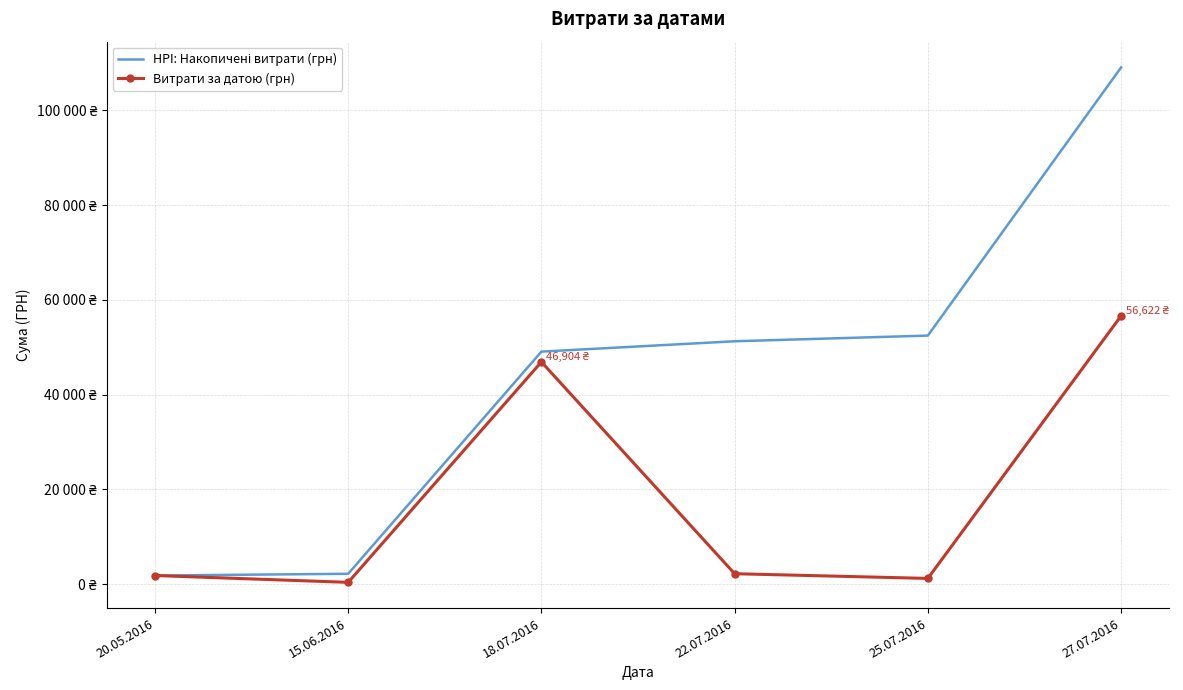

Is this an area chart (filled region under the line)?

No